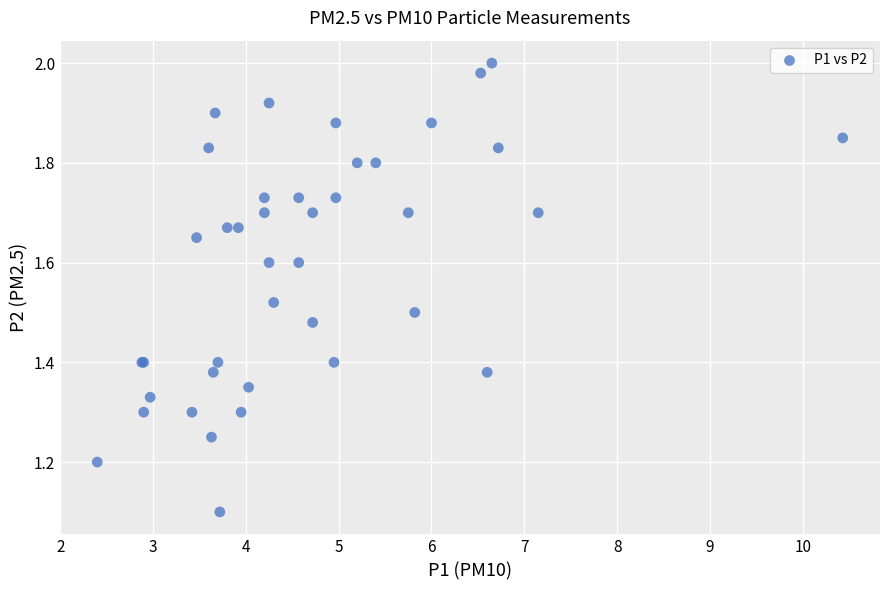

What Y value in the scatter plot is closest to 1?

1.1